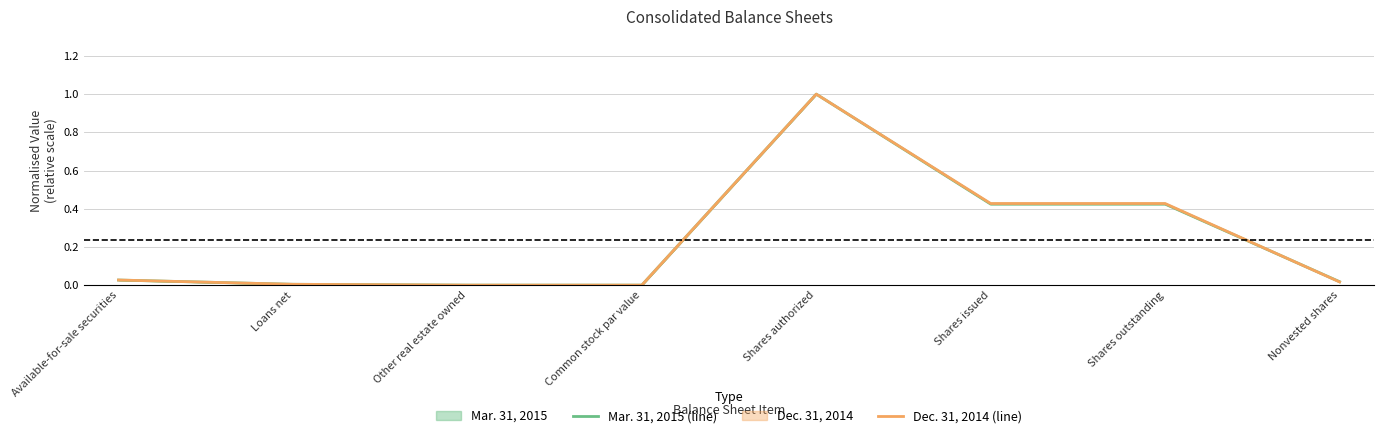

Which series has the widest spread of values?

Mar. 31, 2015 (line)